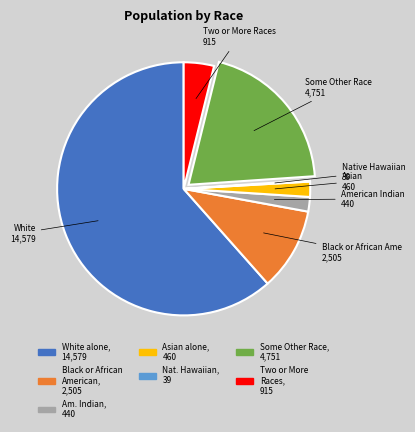

Is there a majority slice in this chart?

Yes